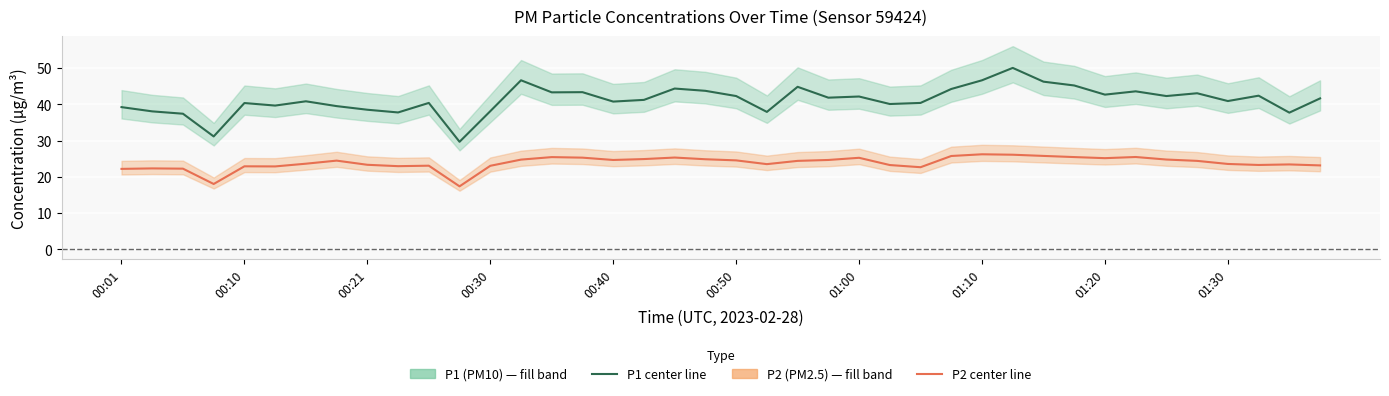

List the series in order of their peak value, highest first.

P1 center, P2 center